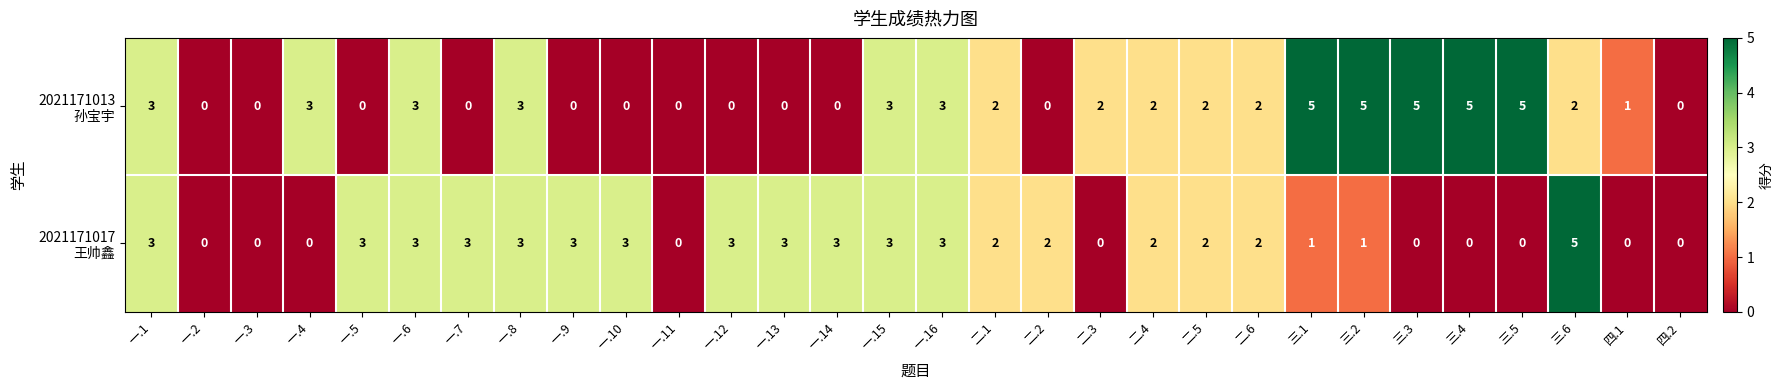

What is the total value across all series at 一.5?

3